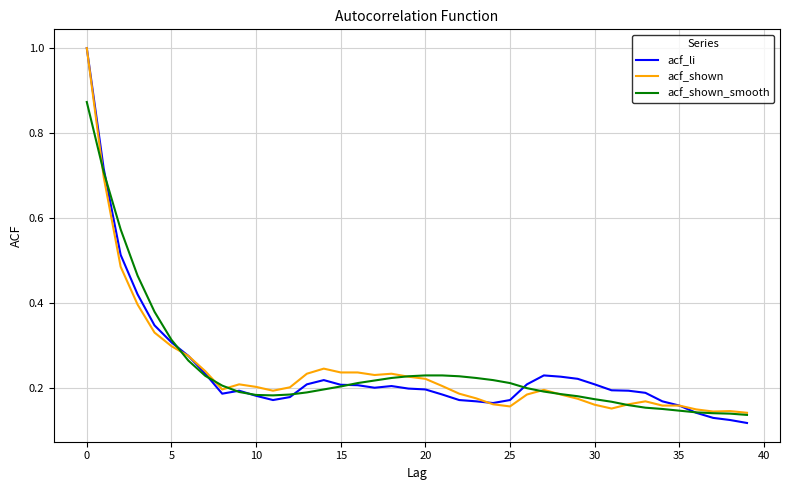

What is the maximum value shown in the chart?

1.0